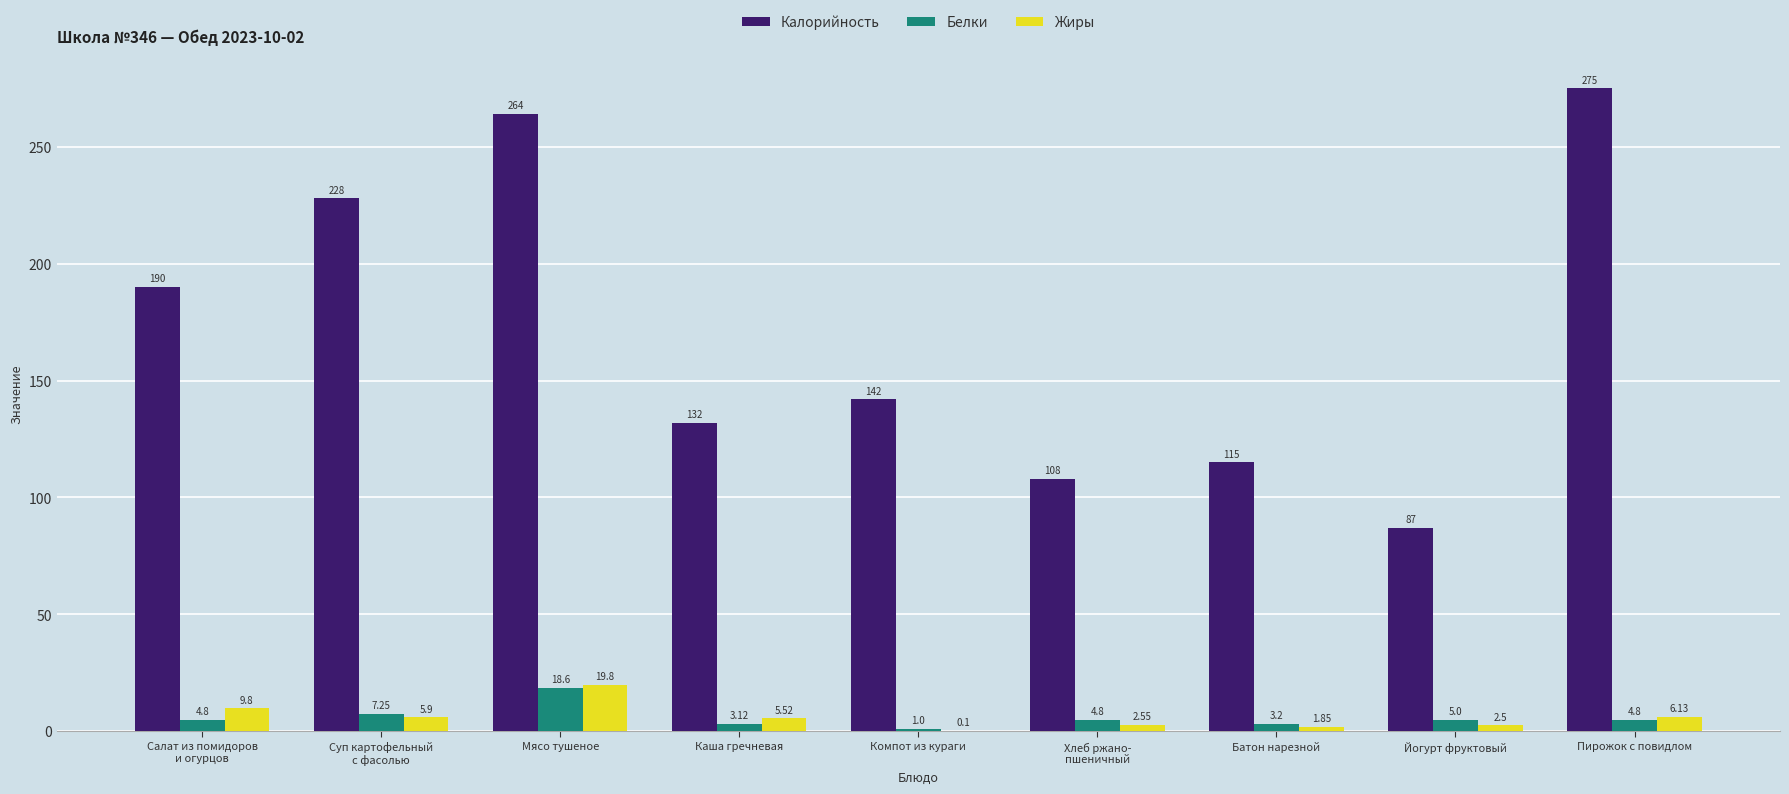

Which category has the highest value across all series?

Пирожок с повидлом